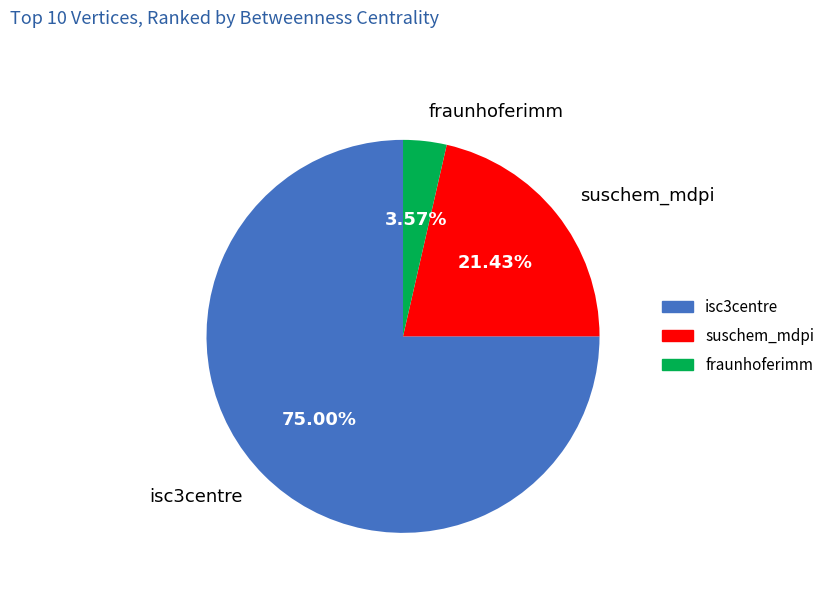

True or false: fraunhoferimm accounts for 12% of the total.

False